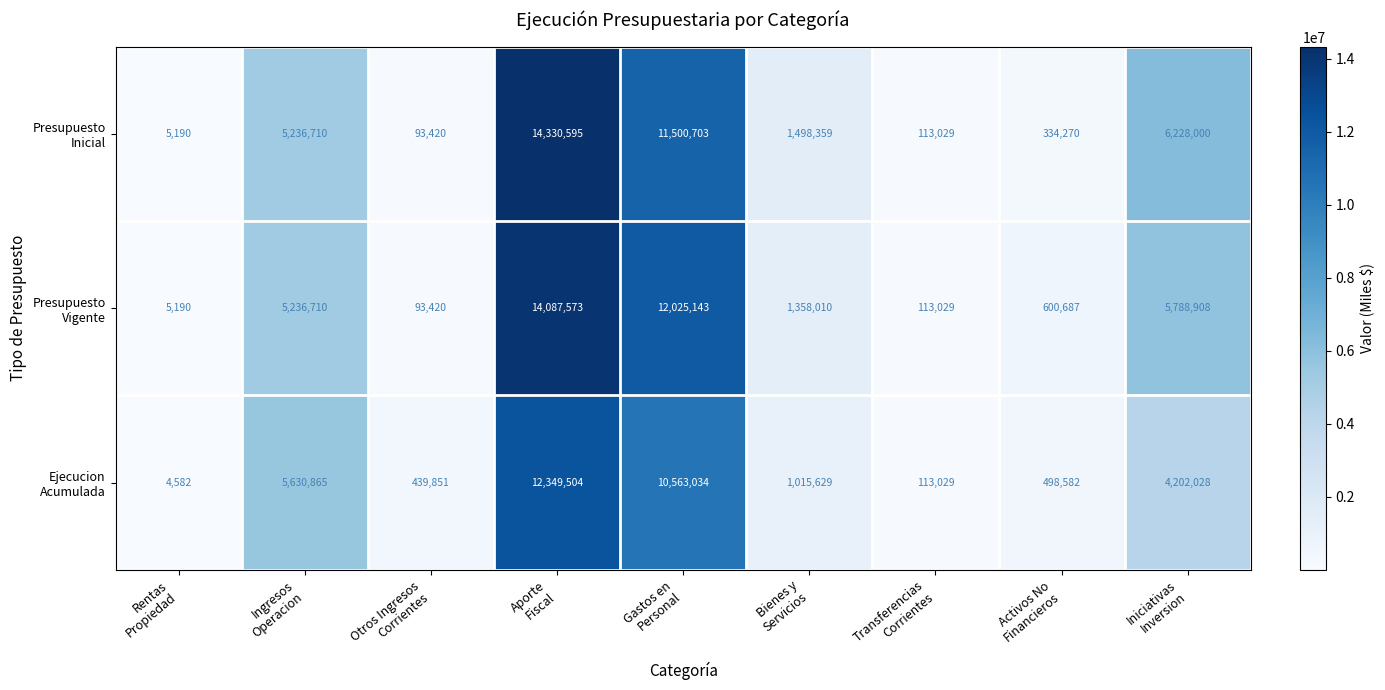

What is the maximum value shown in the chart?

14330595